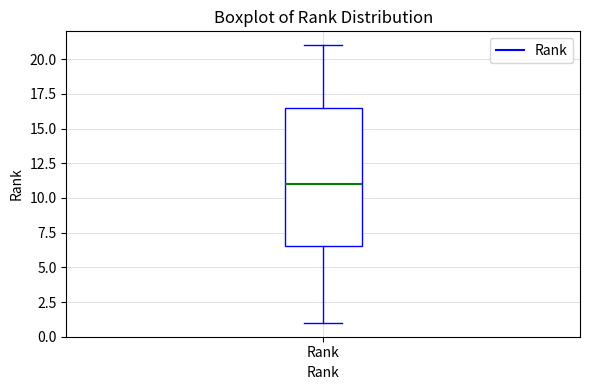

Read this box plot against the y-axis: the position of the median line, the range covered by the box, and the ends of both whiskers. The values are not printed on the chart, so give them approximately, as read against the axis.

median 11.0, box 6.5 to 16.5, whiskers 1.0 to 21.0